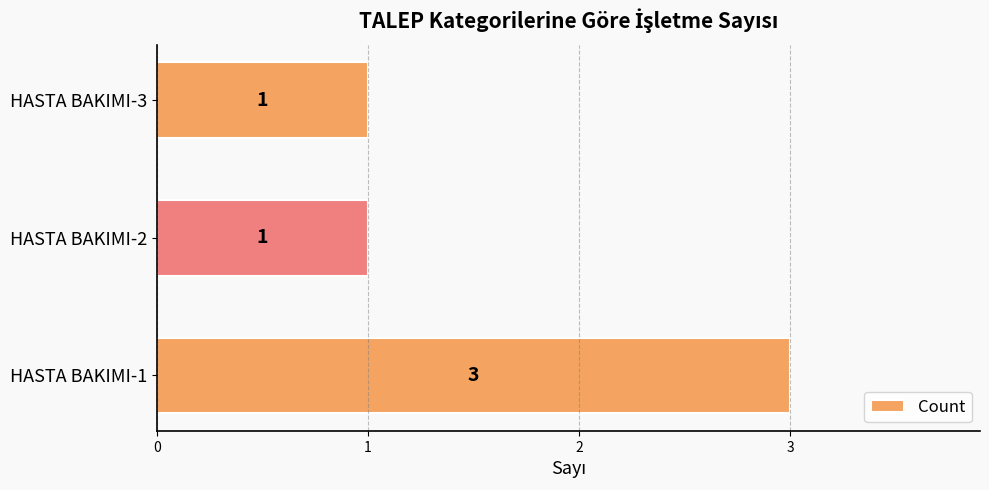

The chart shows a value of 4 at HASTA BAKIMI-1. True or false?

False